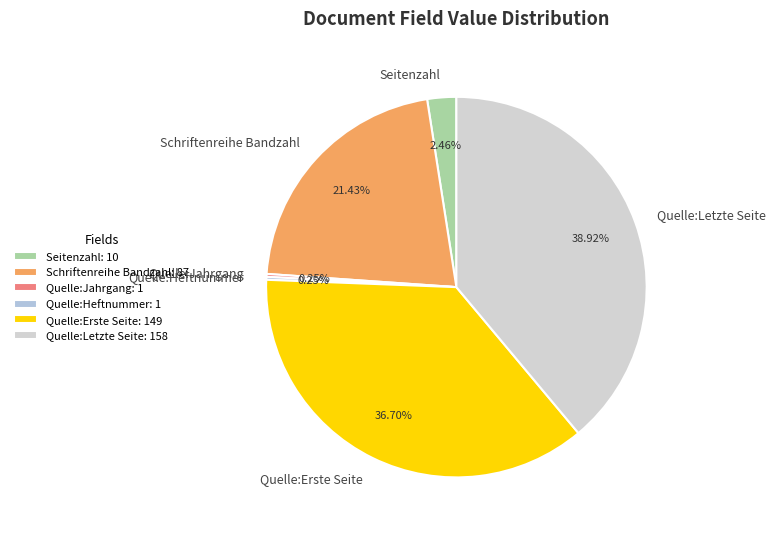

To the nearest percent, what percentage of the pie is Quelle:Erste Seite?

37%